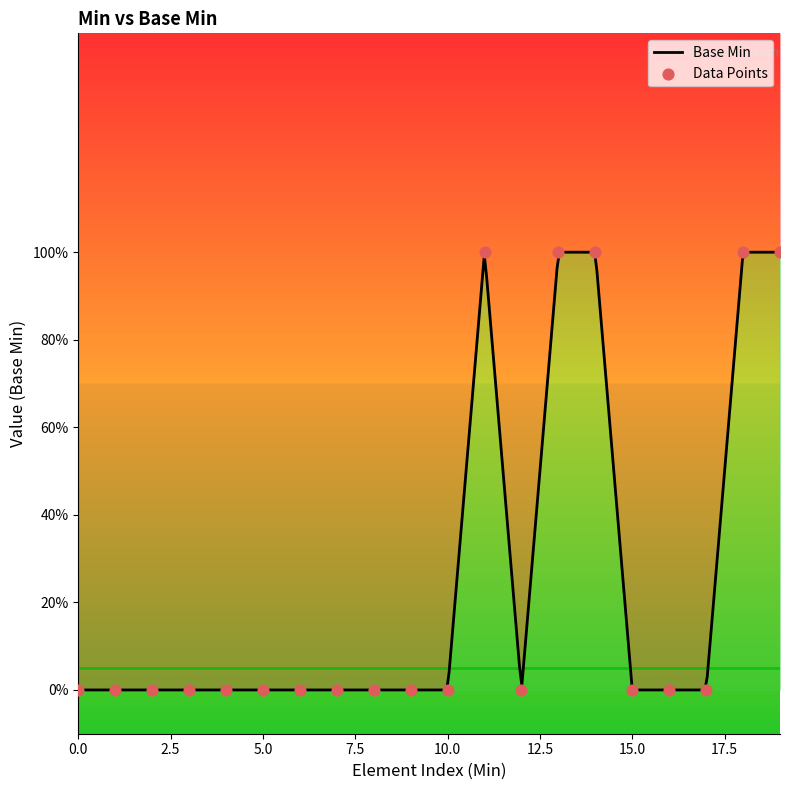

Which has a higher value, 1 or 0?

1